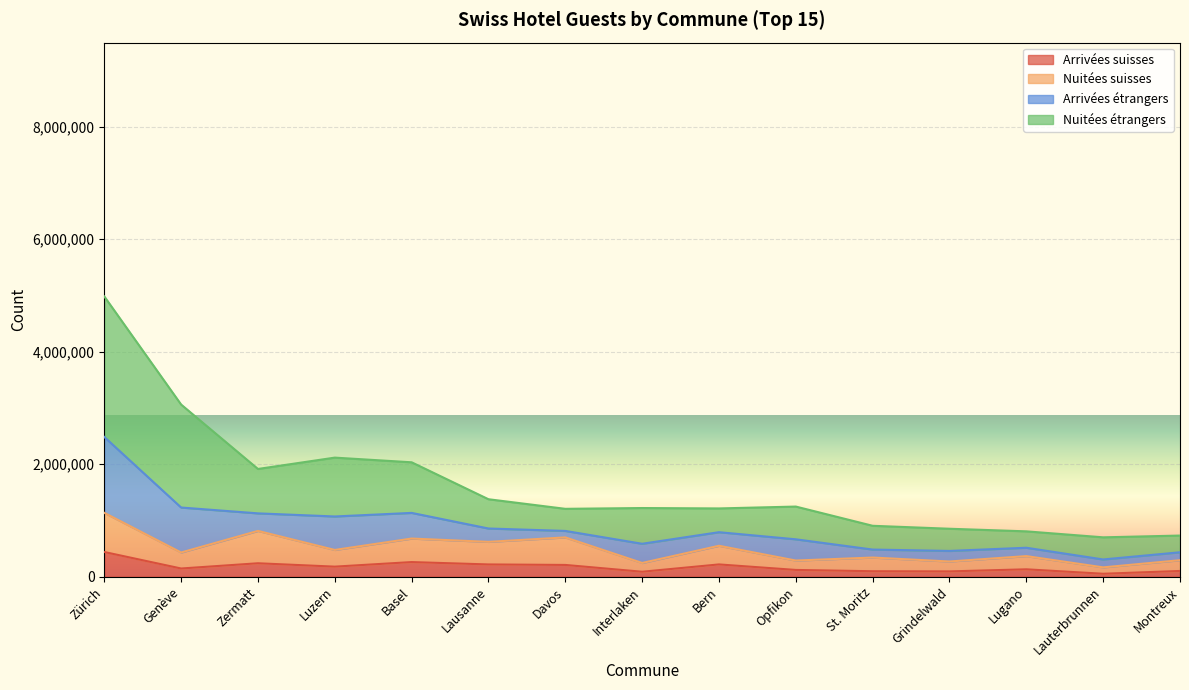

How many data points does each series have?

15